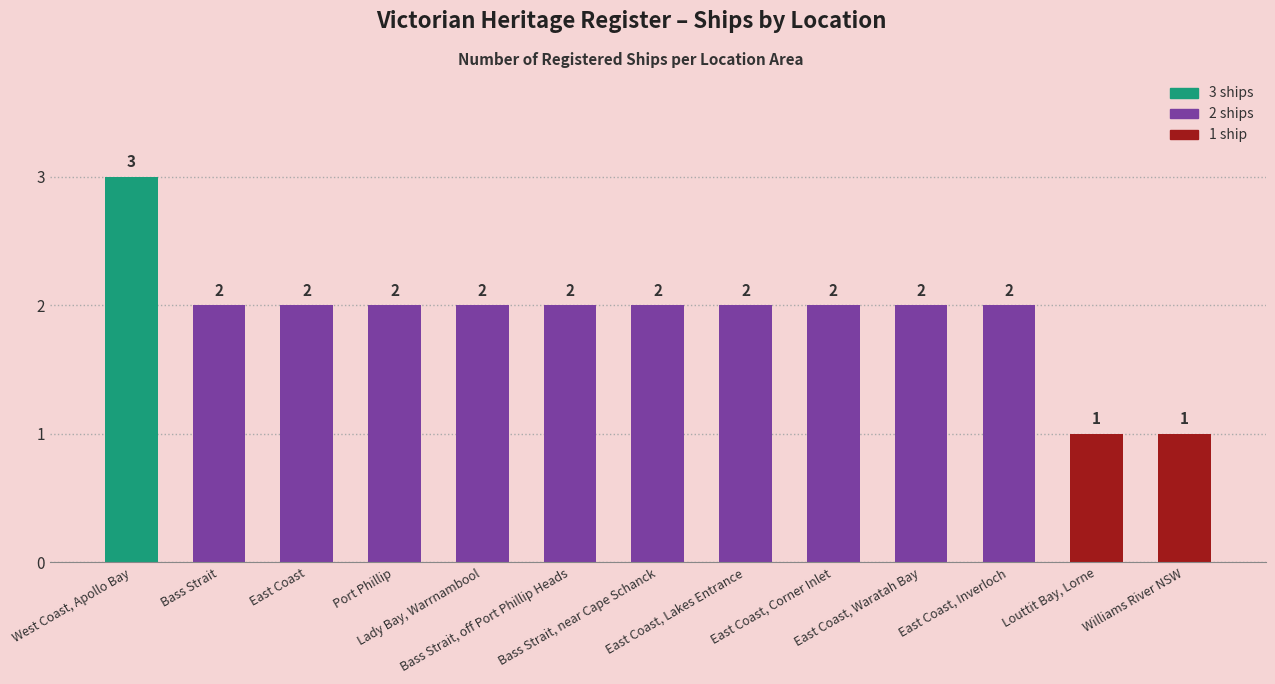

What is the value of the 7th bar from the left?

2